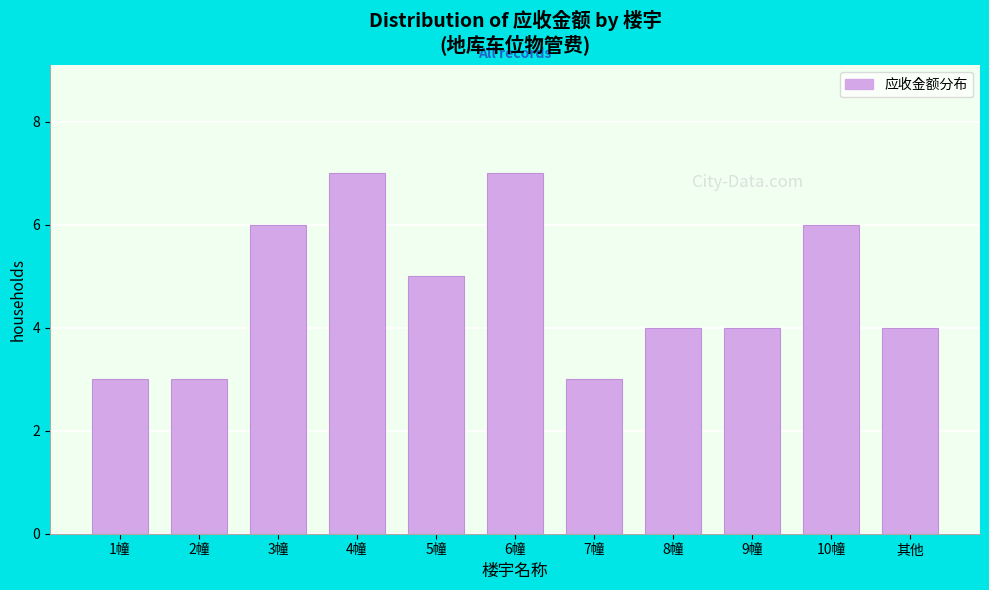

Reading left to right, extract all data points from this chart.

3	3	6	7	5	7	3	4	4	6	4